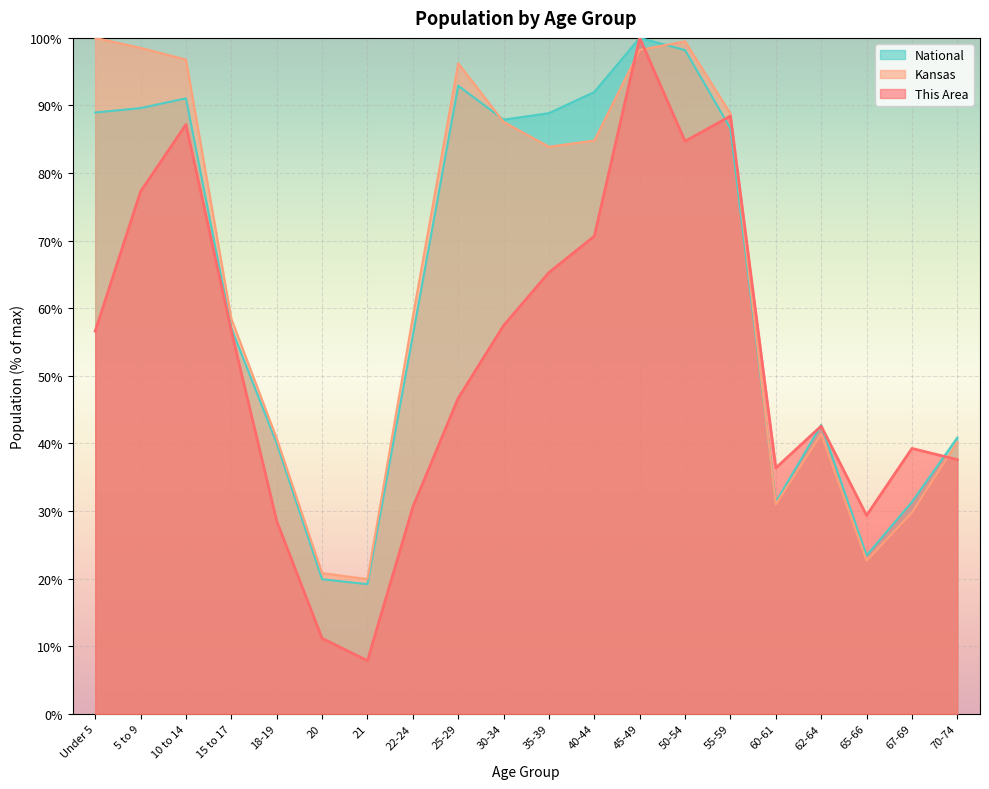

How many series are shown in this chart?

3